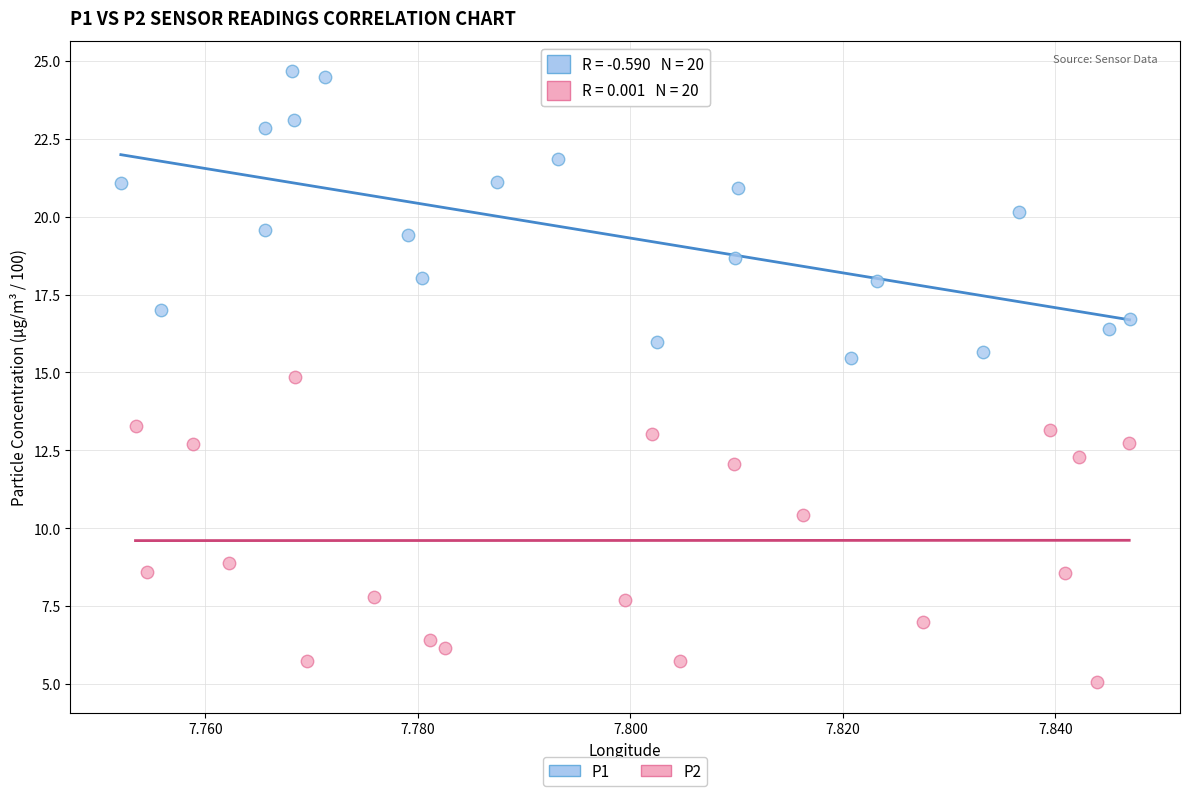

Which series reaches the maximum Y coordinate?

P1